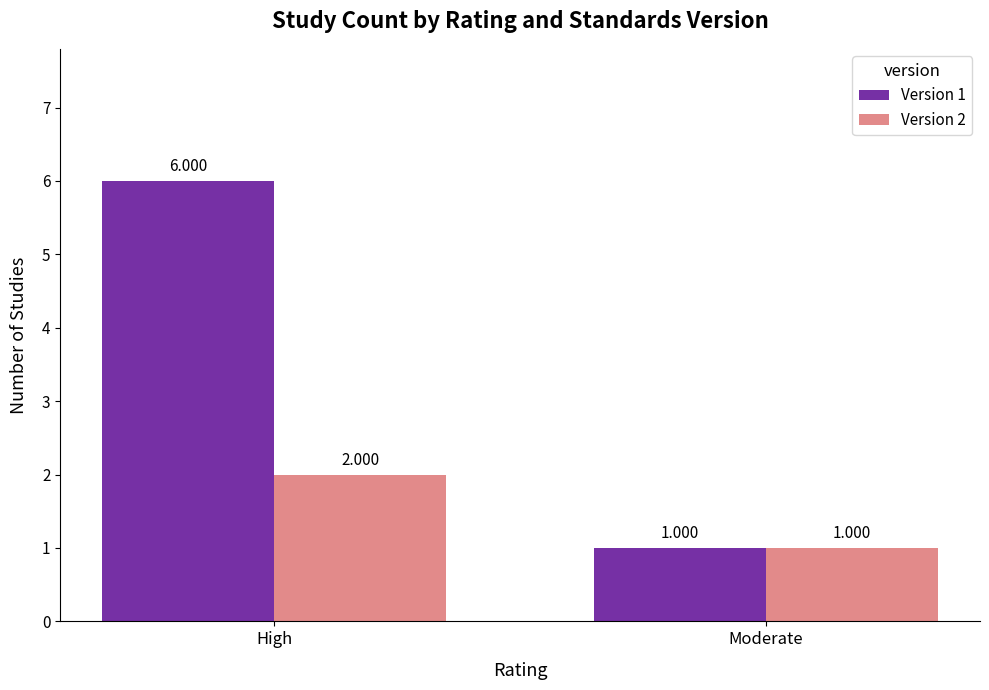

What is the label of the 2nd bar from the right?

High